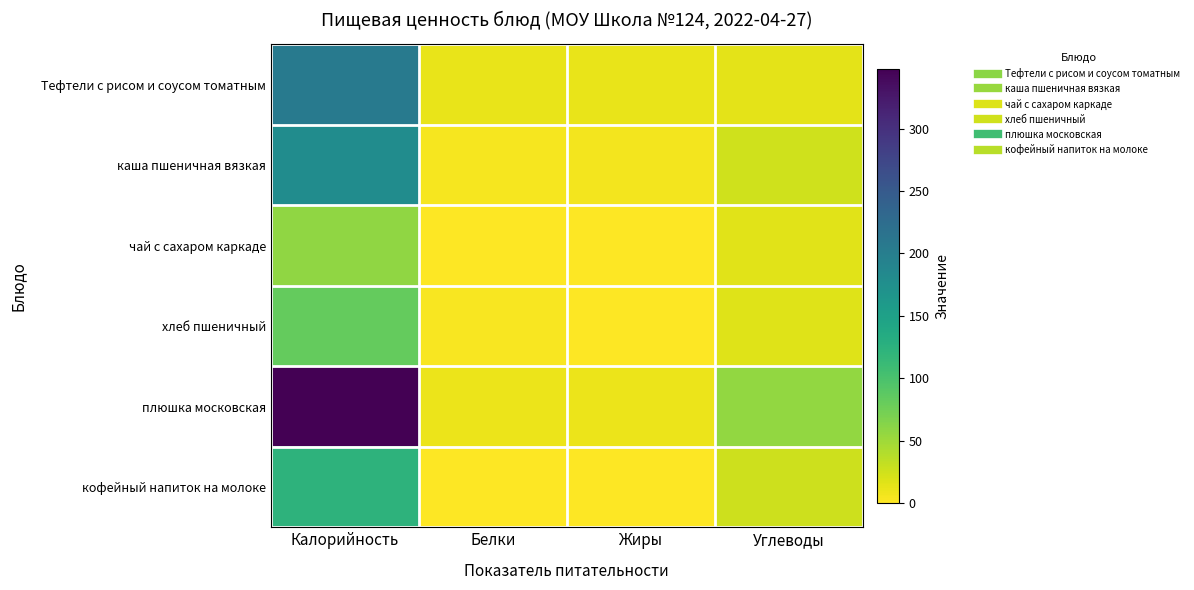

At which category is the sum across all series the highest?

Калорийность